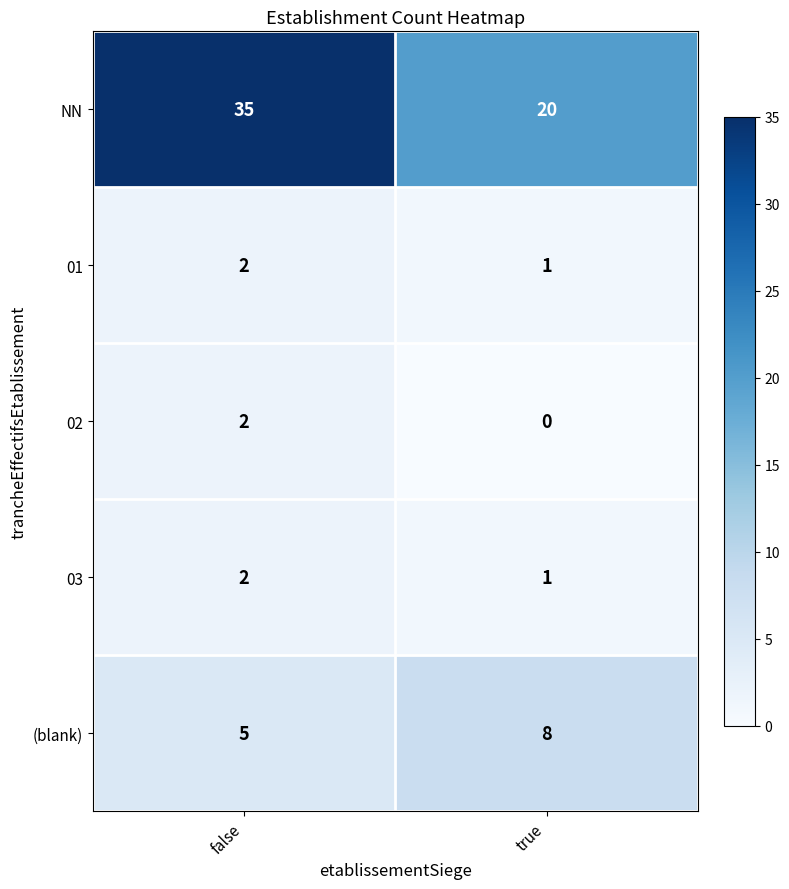

What is the difference between the highest and lowest values at false?

33